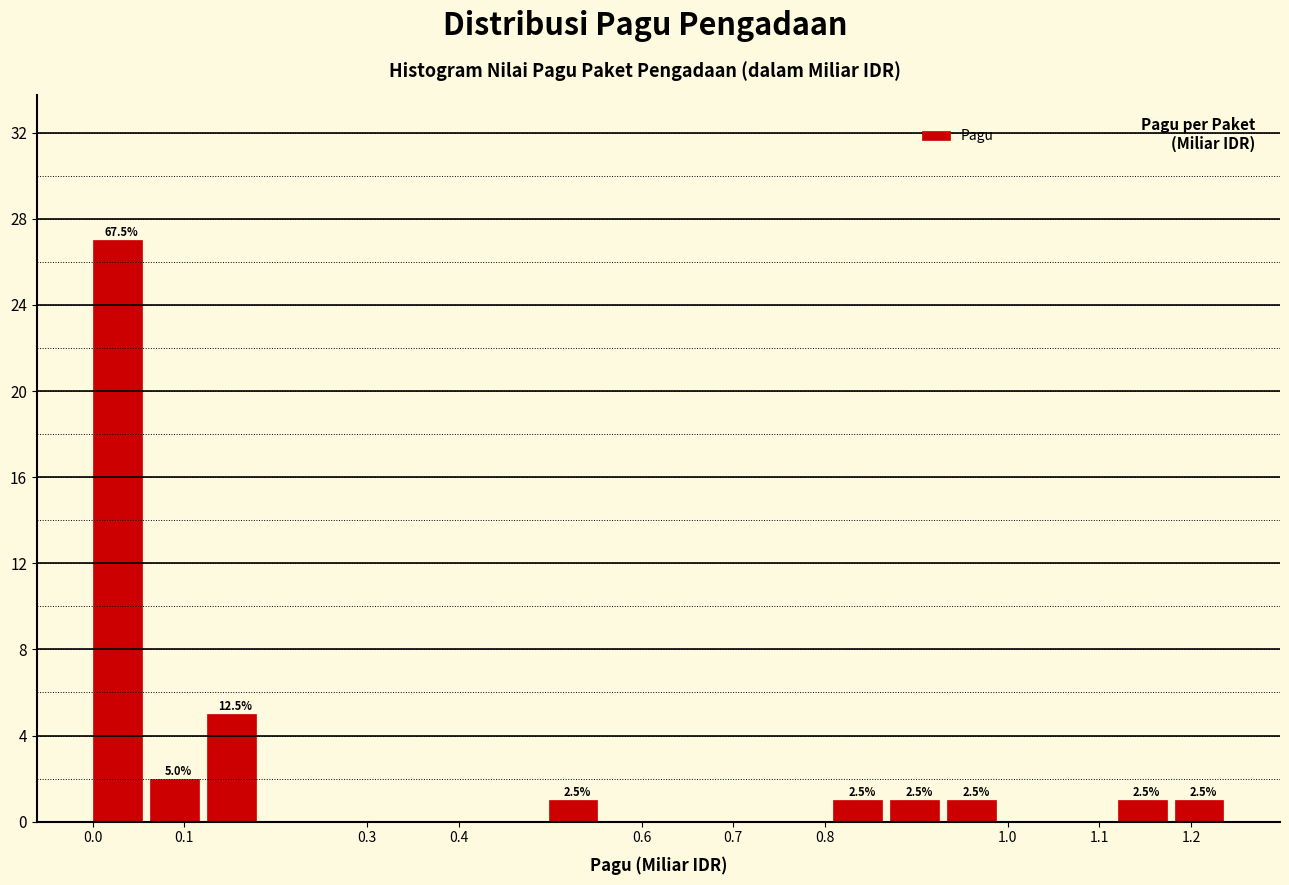

Over which range of the x-axis is the bar tallest?

0.00 to 0.06